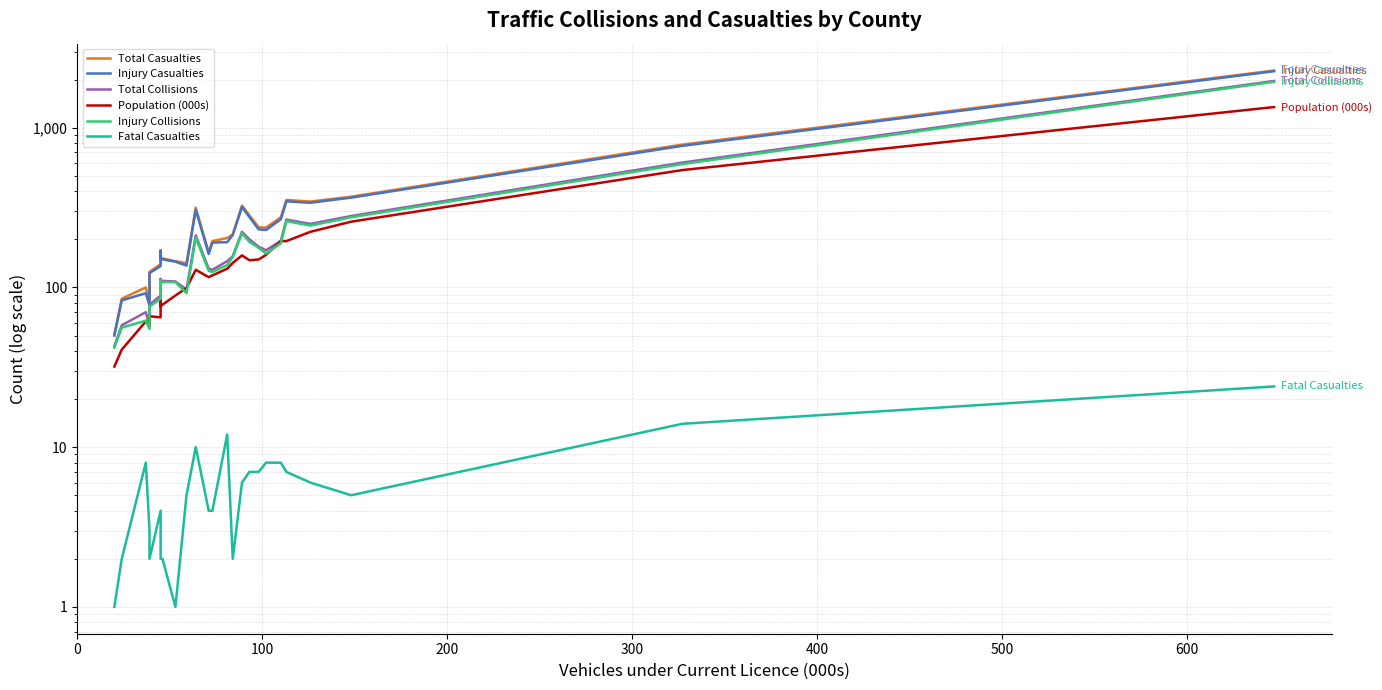

The value of Injury Casualties at 20 is 421.2. True or false?

False